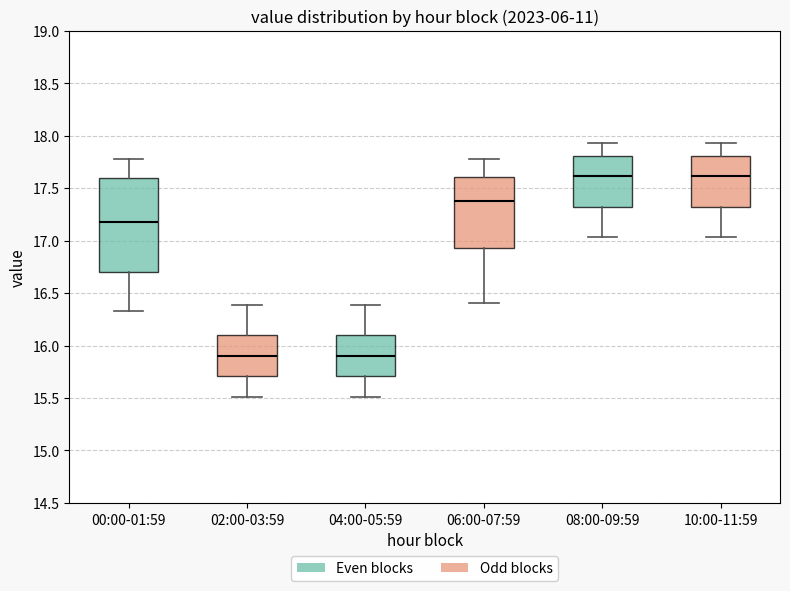

Where does the median line of the box for 06:00-07:59 sit on the y-axis? The values are not printed on the chart, so give them approximately, as read against the axis.

17.40